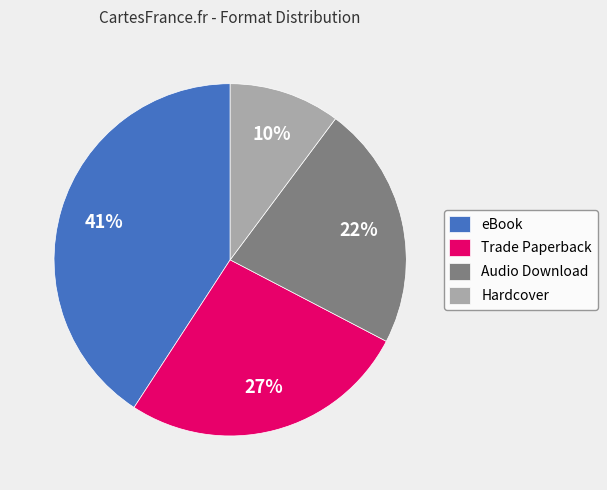

Is it true that Audio Download is 22% of the pie?

True